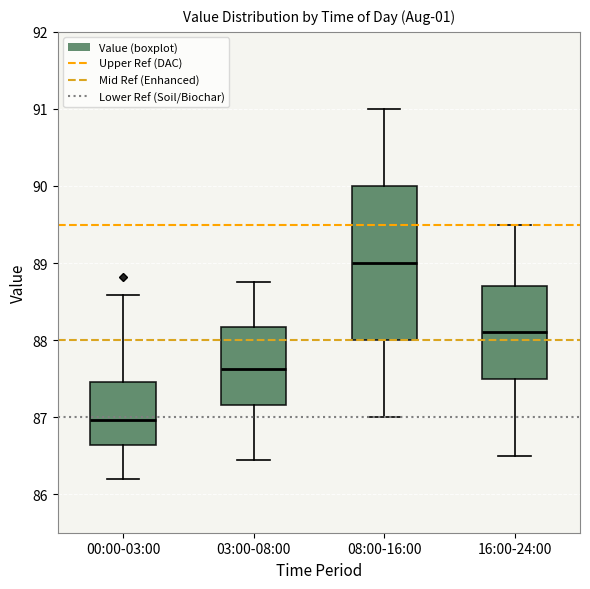

Reading left to right, transcribe this box plot: for each box, give where its median line is, the range the box spans, and where its two whiskers end, as read against the y-axis. The values are not printed on the chart, so give them approximately, as read against the axis.

00:00-03:00: median 87.0, box 86.6 to 87.5, whiskers 86.2 to 88.6
03:00-08:00: median 87.6, box 87.2 to 88.2, whiskers 86.5 to 88.8
08:00-16:00: median 89.0, box 88.0 to 90.0, whiskers 87.0 to 91.0
16:00-24:00: median 88.1, box 87.5 to 88.7, whiskers 86.5 to 89.5